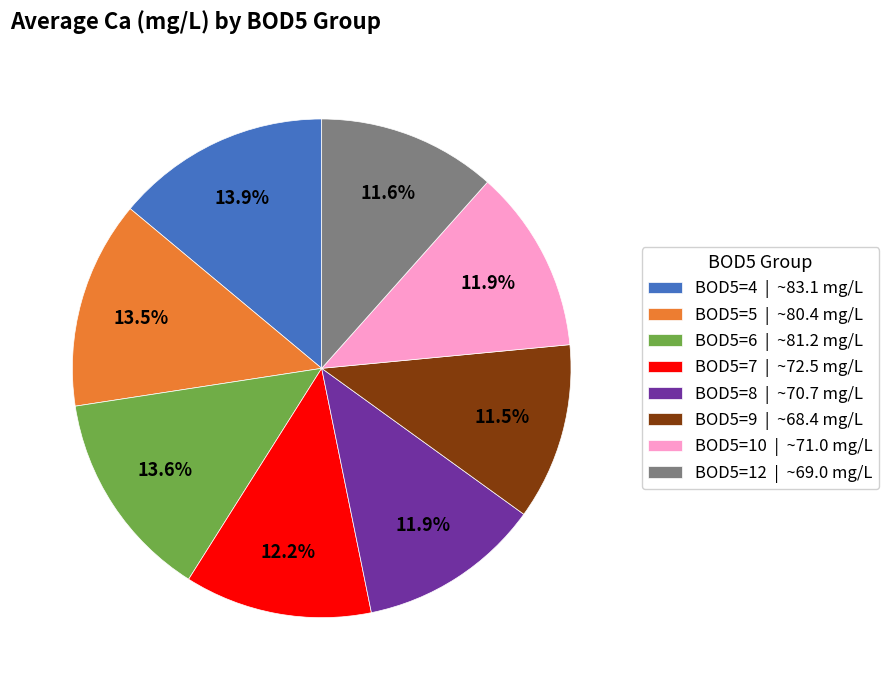

To the nearest percent, what portion does BOD5=12 represent?

12%